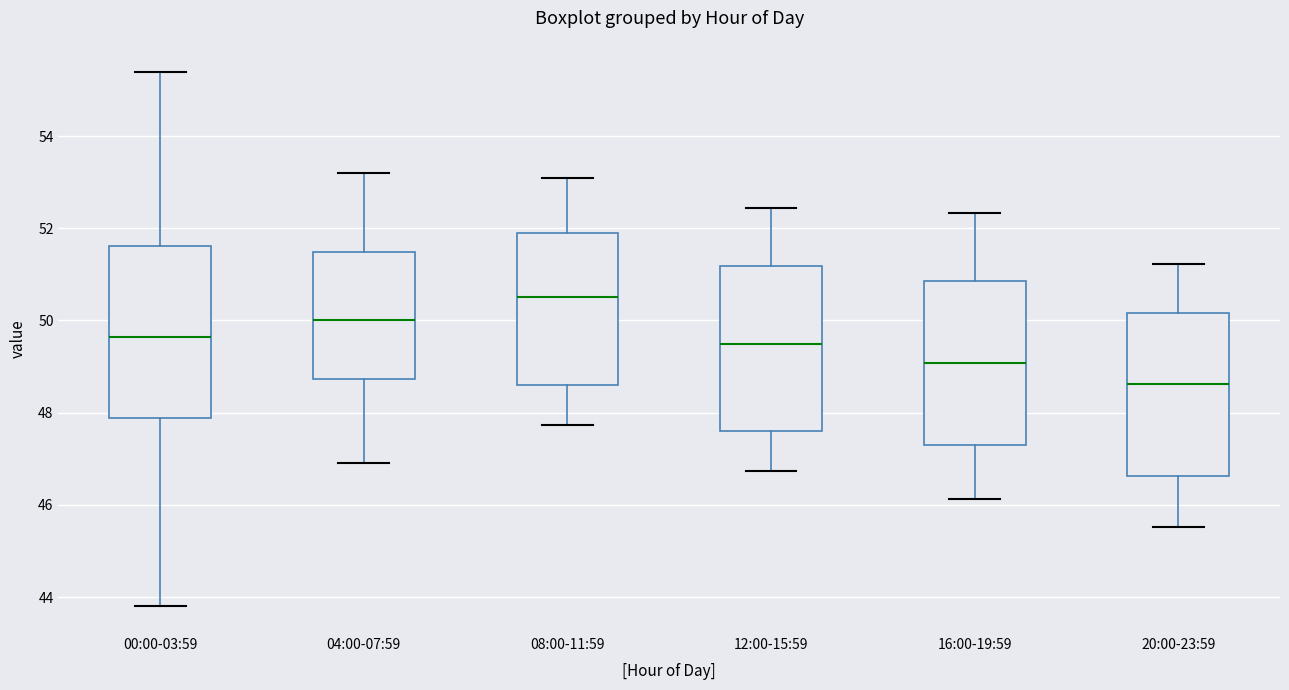

Which box's median line is the highest?

08:00-11:59